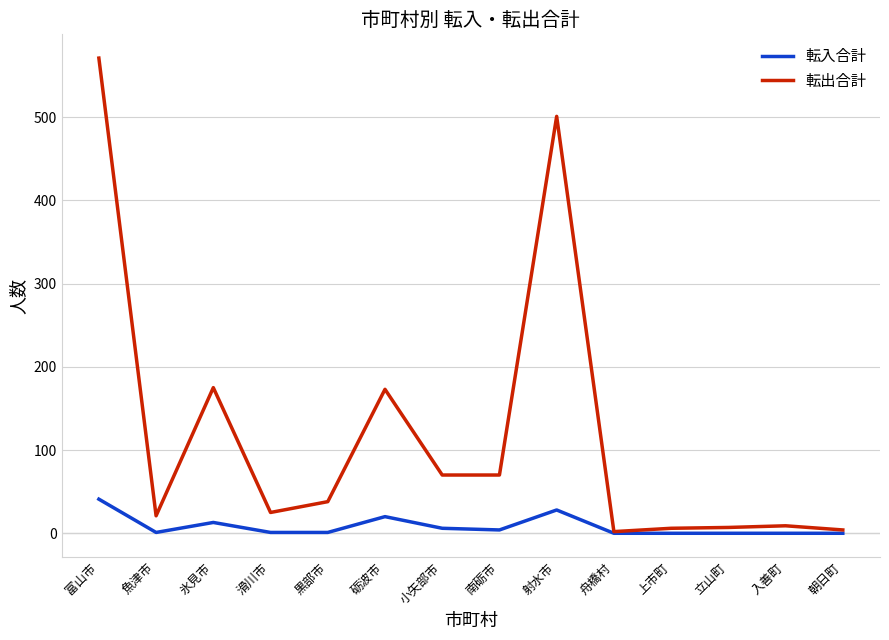

How many lines are shown in the chart?

2